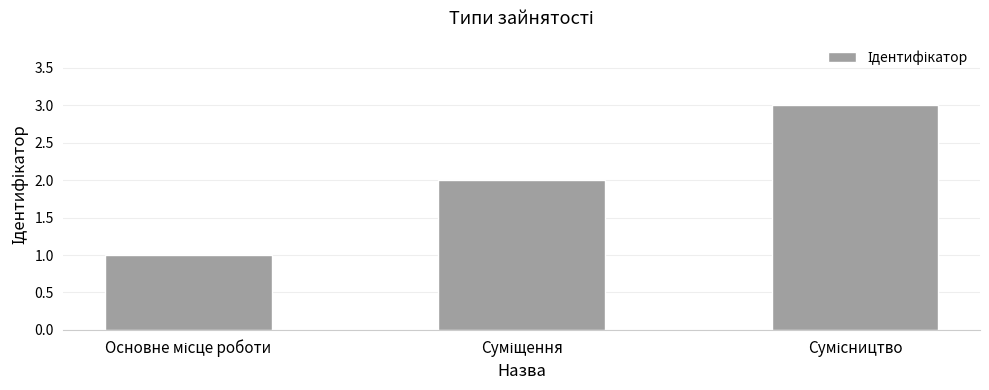

What is the sum of all values?

6